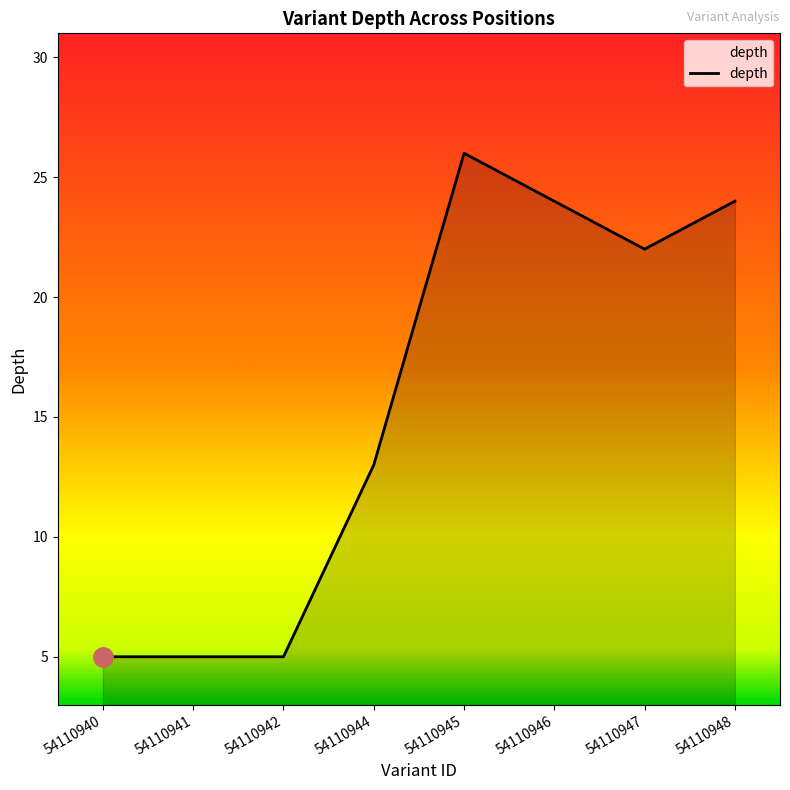

The chart shows a value of 2 at 54110940. True or false?

False